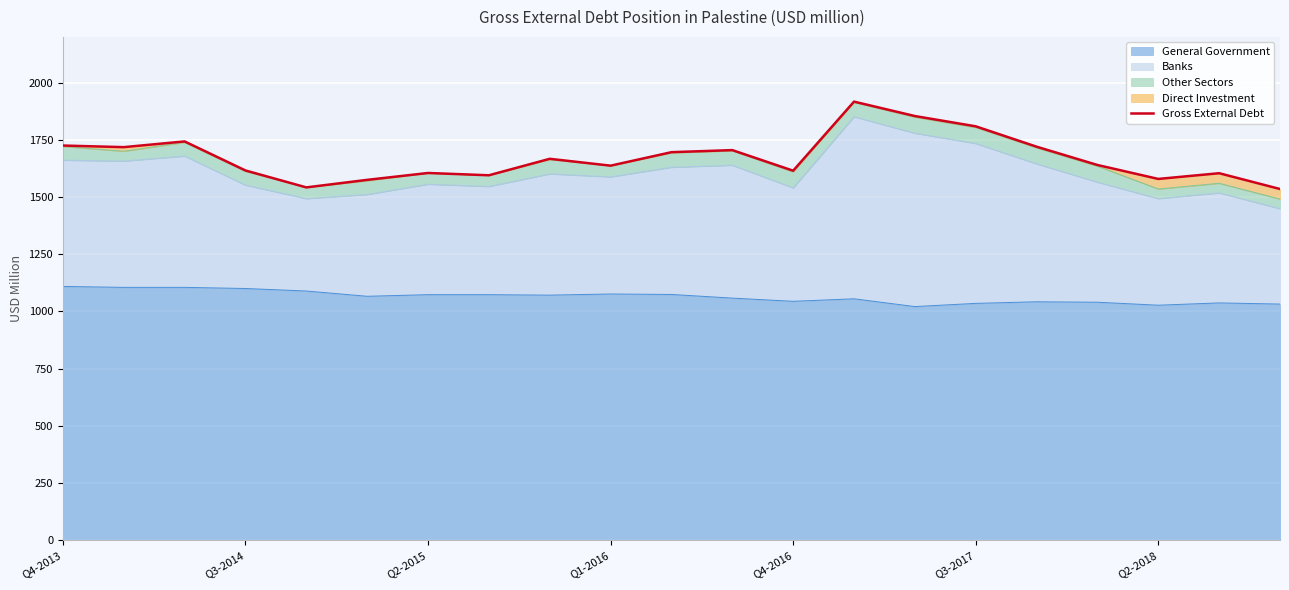

Reading left to right, what are all the values shown in this chart?

1725	1718	1743	1616	1542	1575	1605	1595	1667	1637	1696	1705	1615	1917	1854	1809	1720	1640	1579	1604	1535